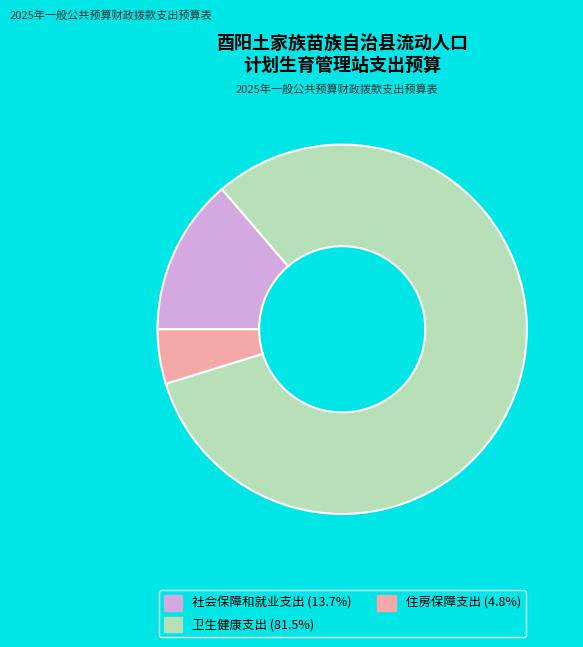

How many segments does this pie chart have?

3